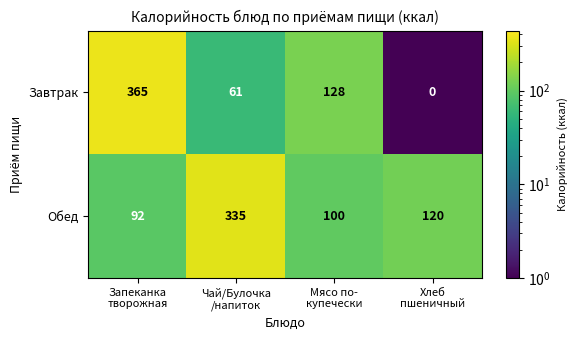

Reading left to right, list all the values displayed in this chart.

Завтрак: 365	61	128	0
Обед: 92	335	100	120